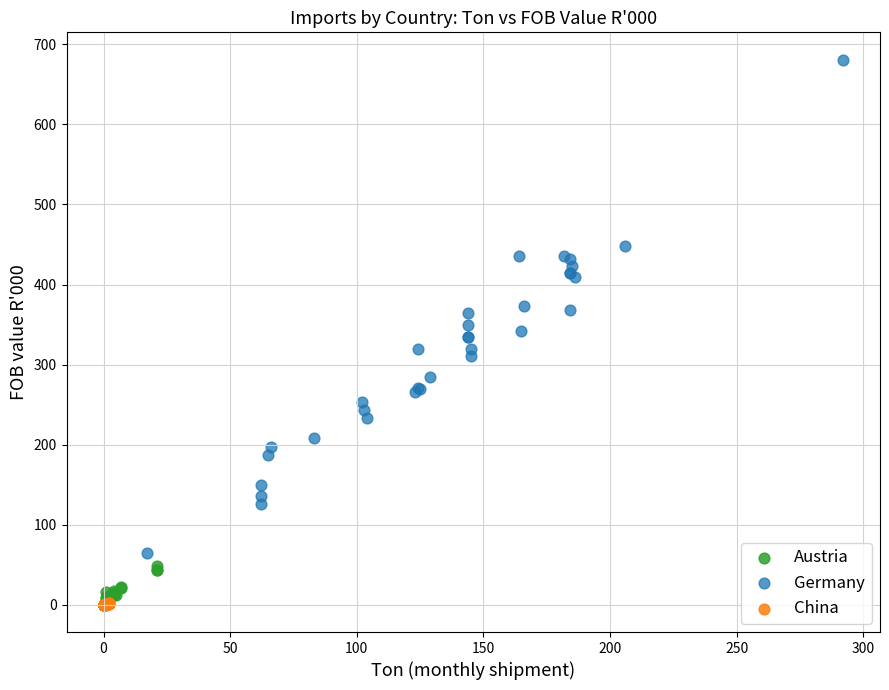

Which series contains the highest Y value?

Germany